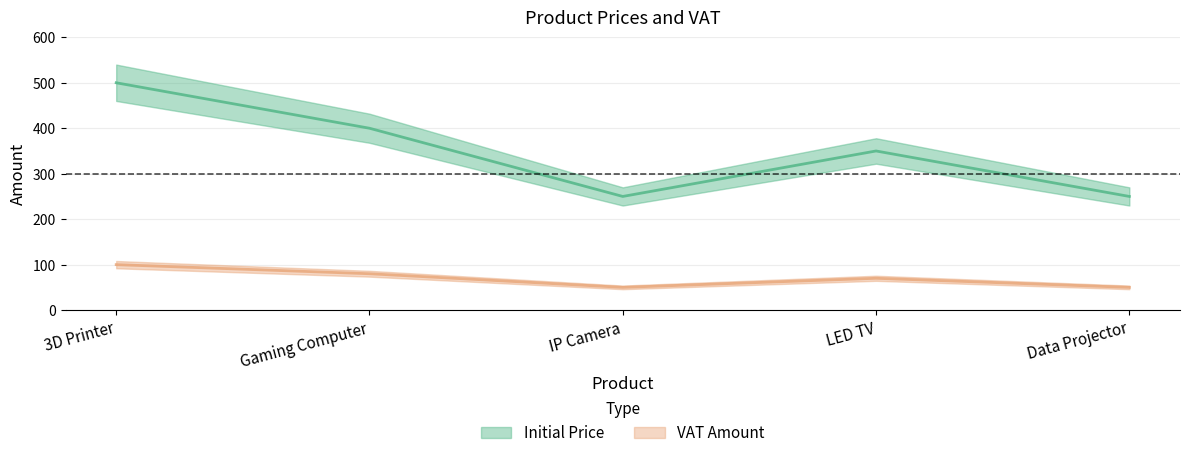

At which label does Initial Price first exceed 350?

3D Printer